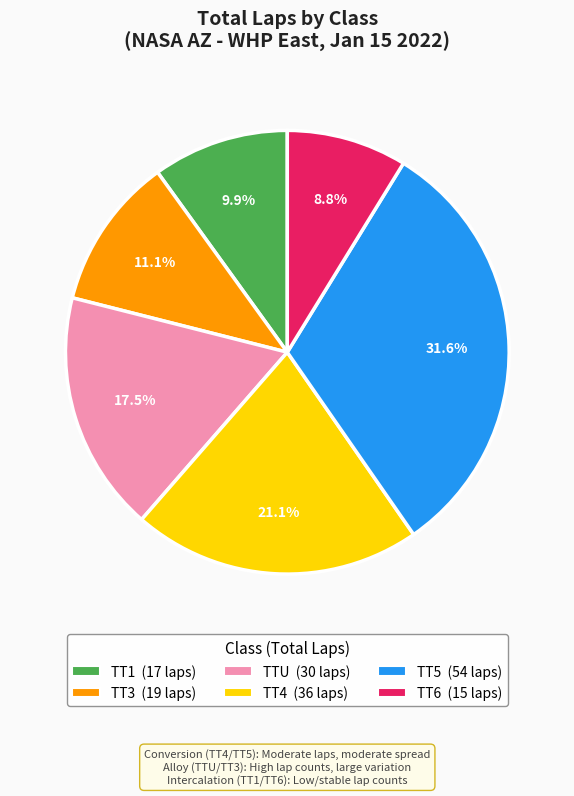

To the nearest percent, what is the average slice percentage?

17%